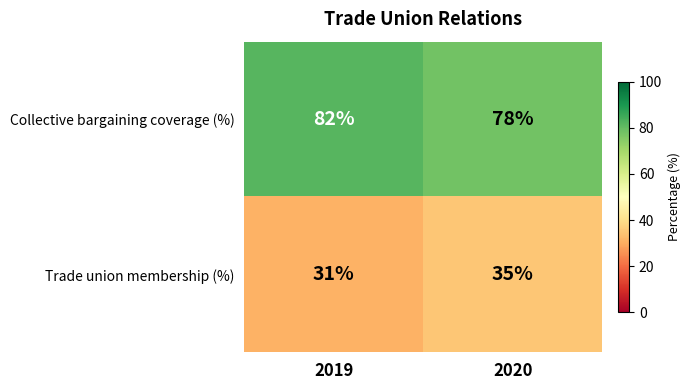

What is the smallest value displayed?

31